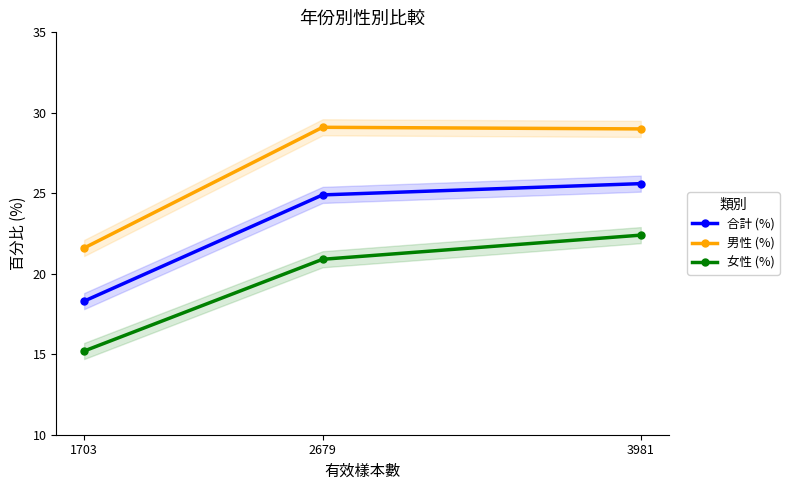

What is the smallest value displayed?

15.2